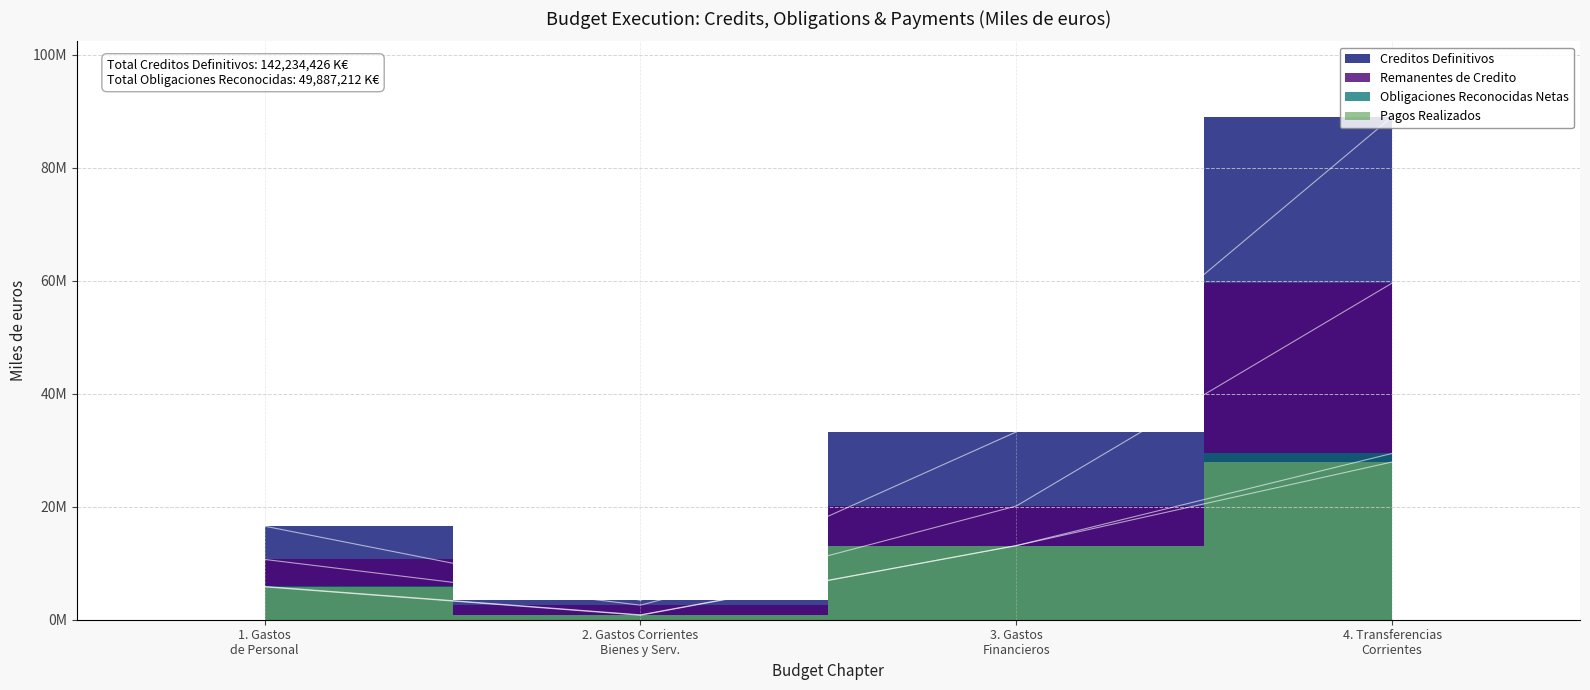

True or false: Remanentes de Credito and Creditos Definitivos intersect in this chart.

False